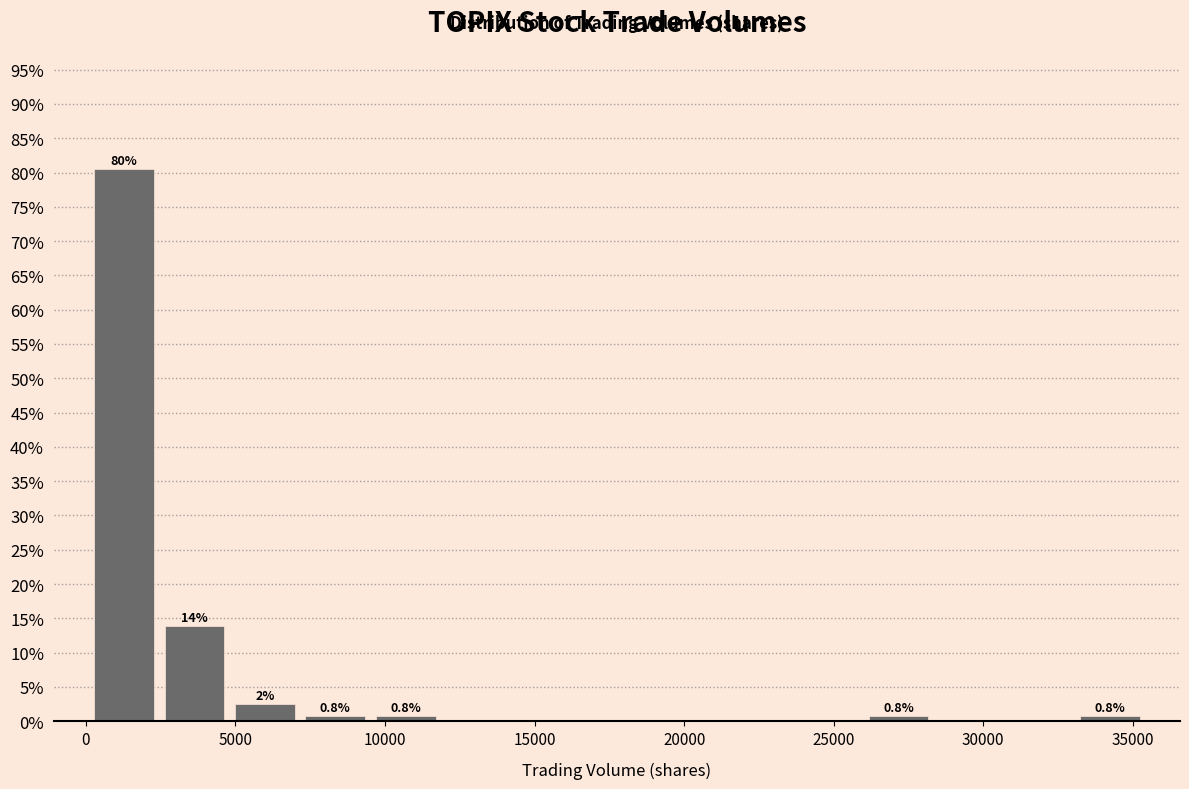

Over which range of the x-axis is the bar tallest?

0 to 2500